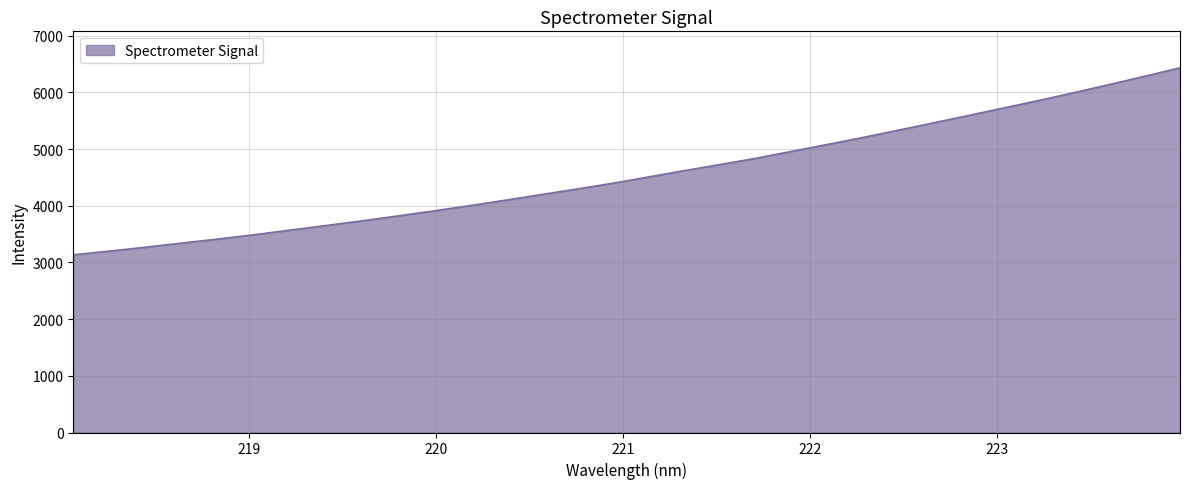

What is the maximum value shown in the chart?

6432.1